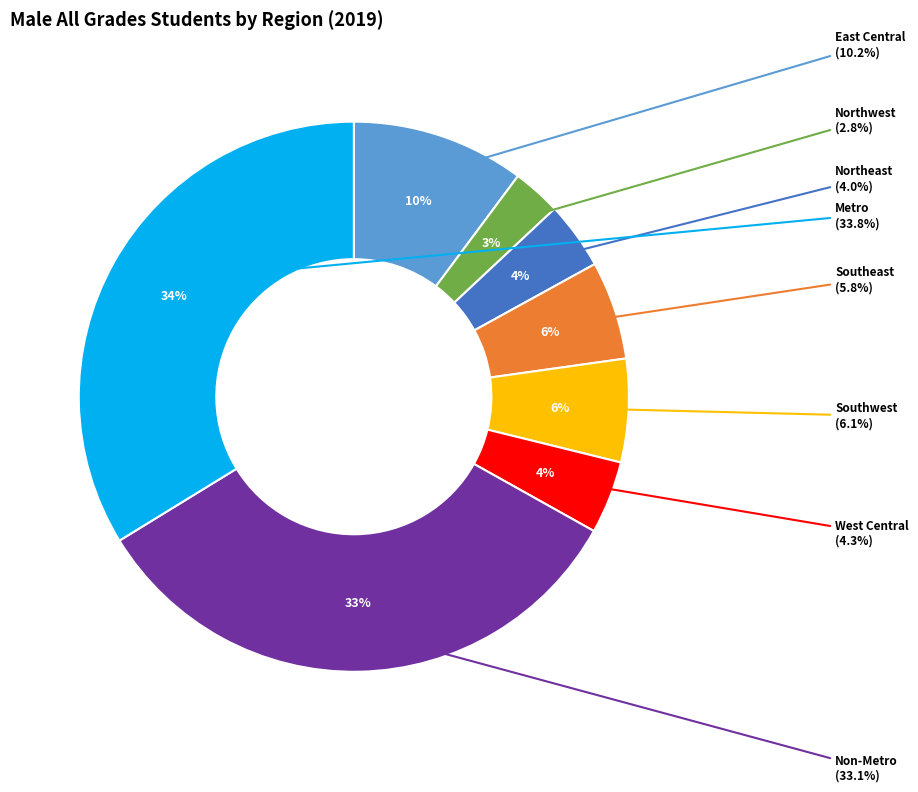

Does Non-Metro represent more than half of the total?

No